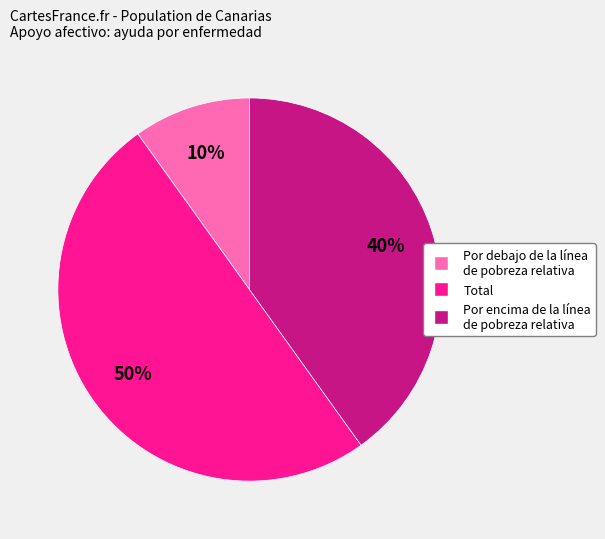

Count the number of slices in the pie.

3